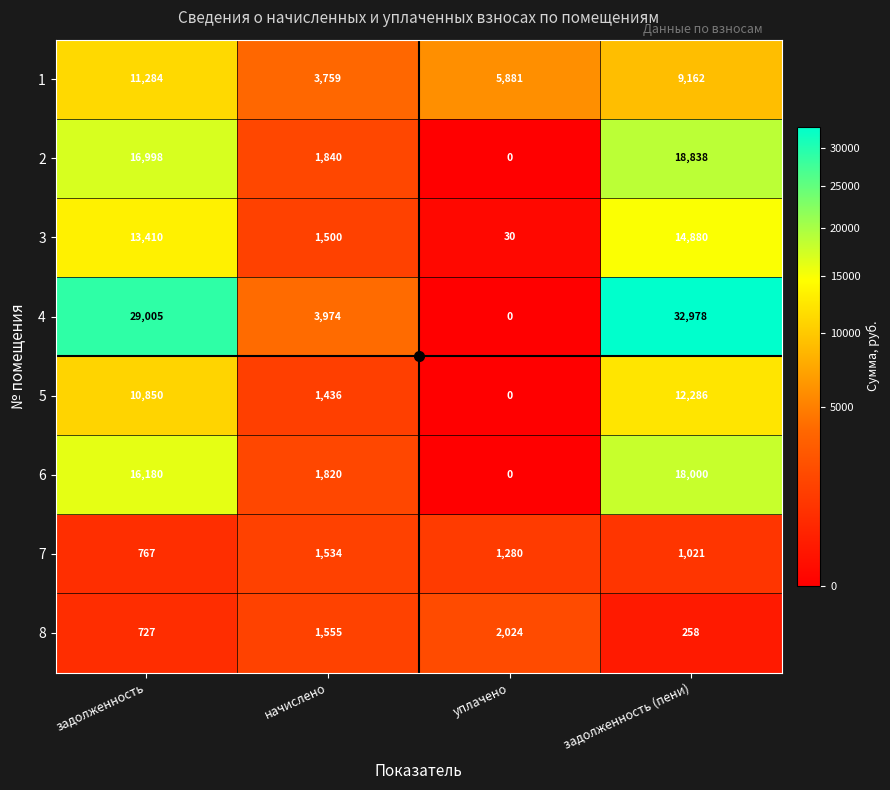

What is the difference between the maximum and minimum values in the 1 series?

7525